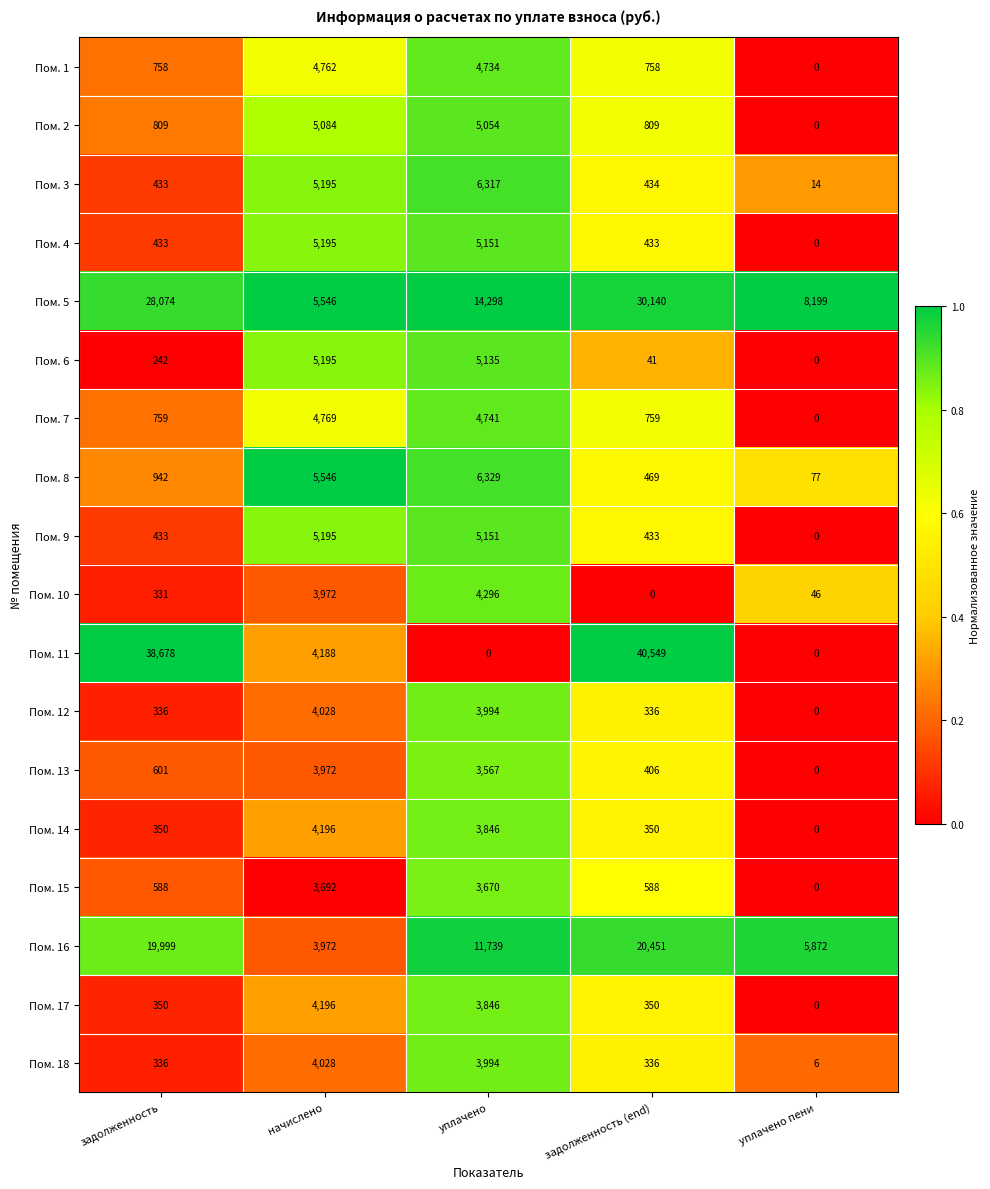

What is the average value of the Пом. 6 series?

2123